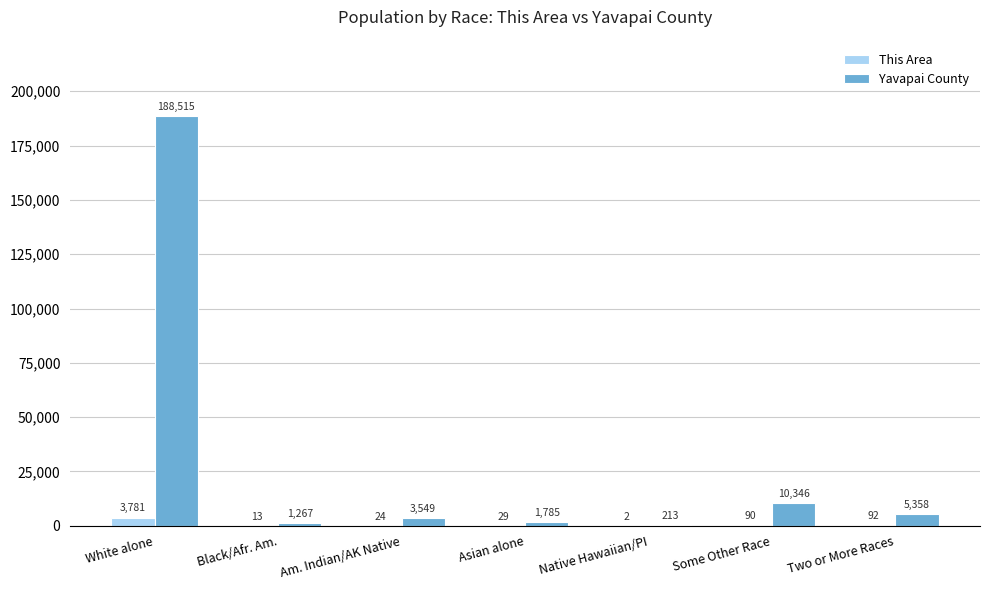

At which category is the sum across all series the highest?

White alone